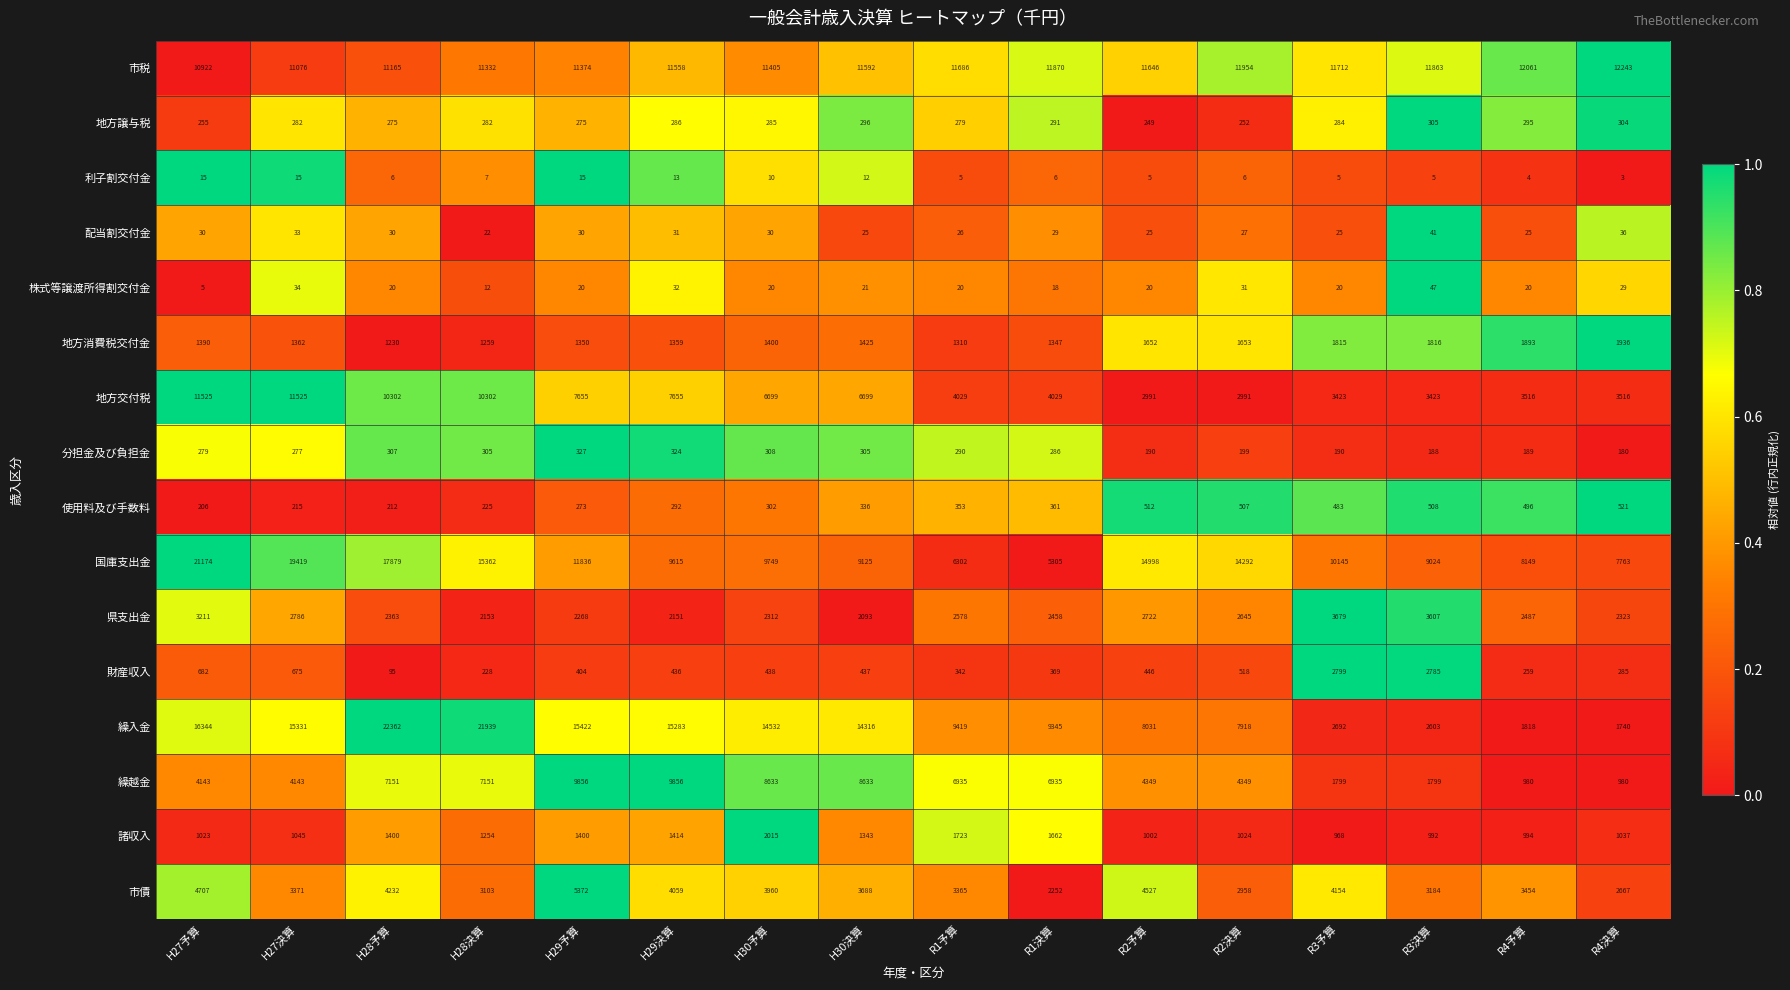

What is the difference between the second highest and minimum values in the 配当割交付金 series?

14